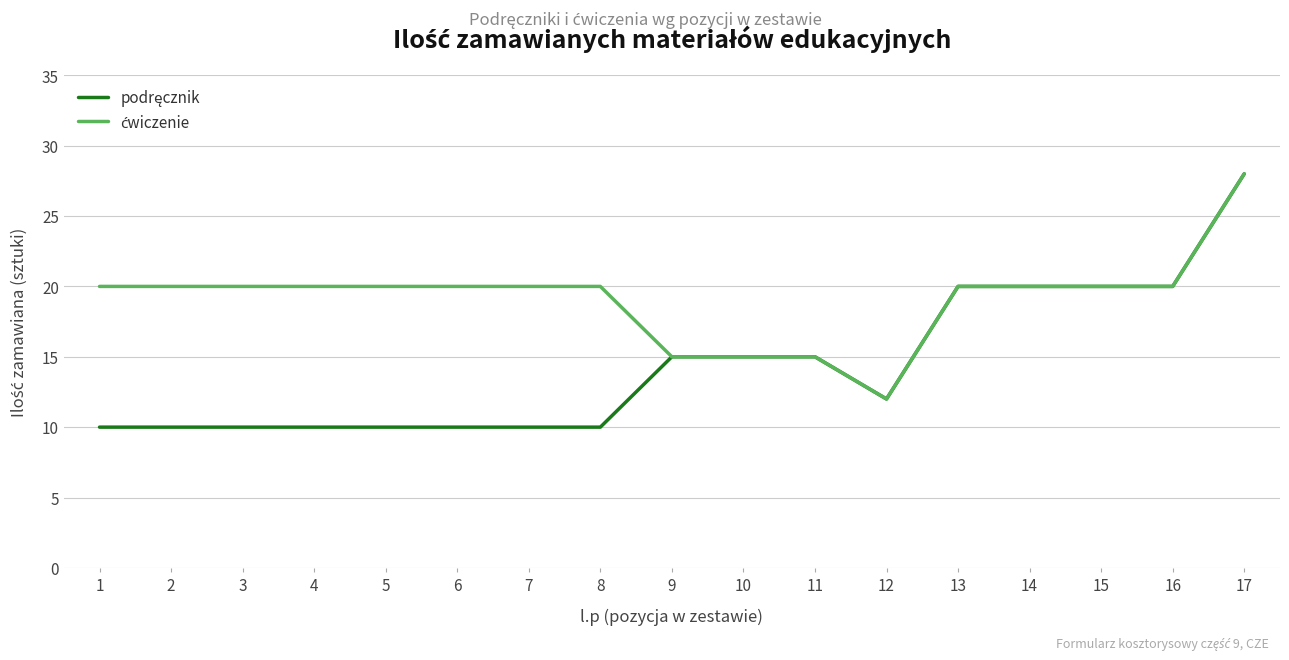

Which label corresponds to the largest value in the chart?

17